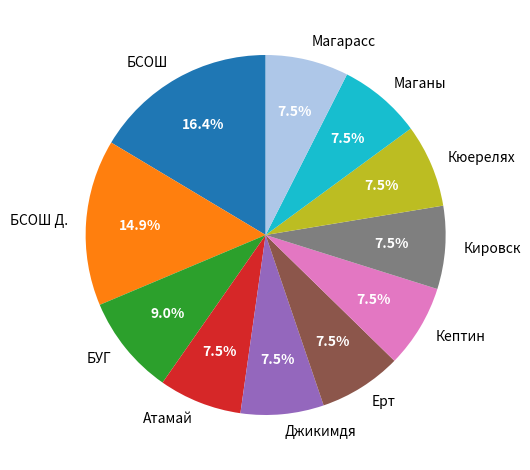

What is the largest slice in the pie chart?

БСОШ